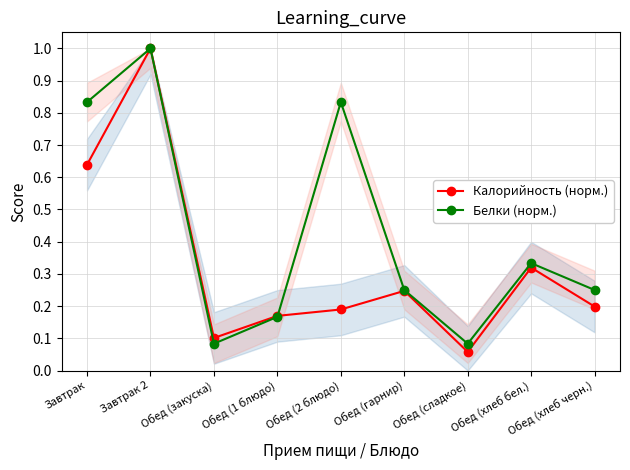

Reading left to right, extract all data points from this chart.

Калорийность (норм.): Завтрак=0.6	Завтрак 2=1.0	Обед (закуска)=0.1	Обед (1 блюдо)=0.2	Обед (2 блюдо)=0.2	Обед (гарнир)=0.2	Обед (сладкое)=0.1	Обед (хлеб бел.)=0.3	Обед (хлеб черн.)=0.2
Белки (норм.): Завтрак=0.8	Завтрак 2=1.0	Обед (закуска)=0.1	Обед (1 блюдо)=0.2	Обед (2 блюдо)=0.8	Обед (гарнир)=0.2	Обед (сладкое)=0.1	Обед (хлеб бел.)=0.3	Обед (хлеб черн.)=0.2